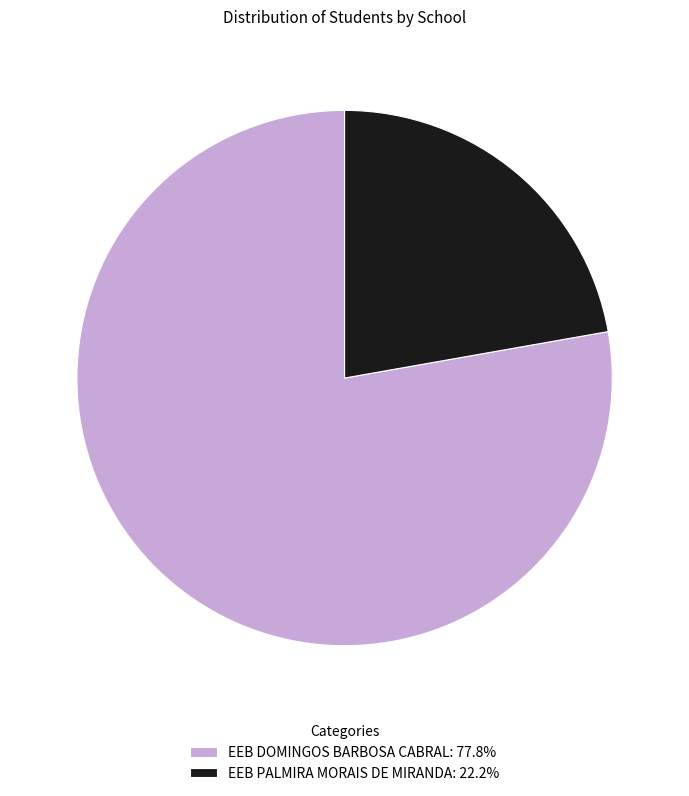

Is there a majority slice in this chart?

Yes